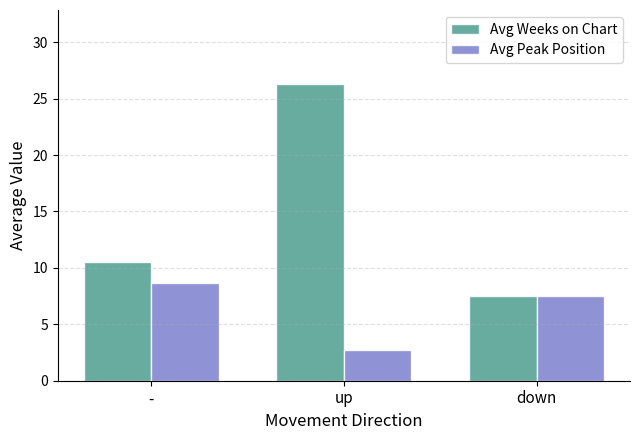

How many distinct data groups are displayed?

2